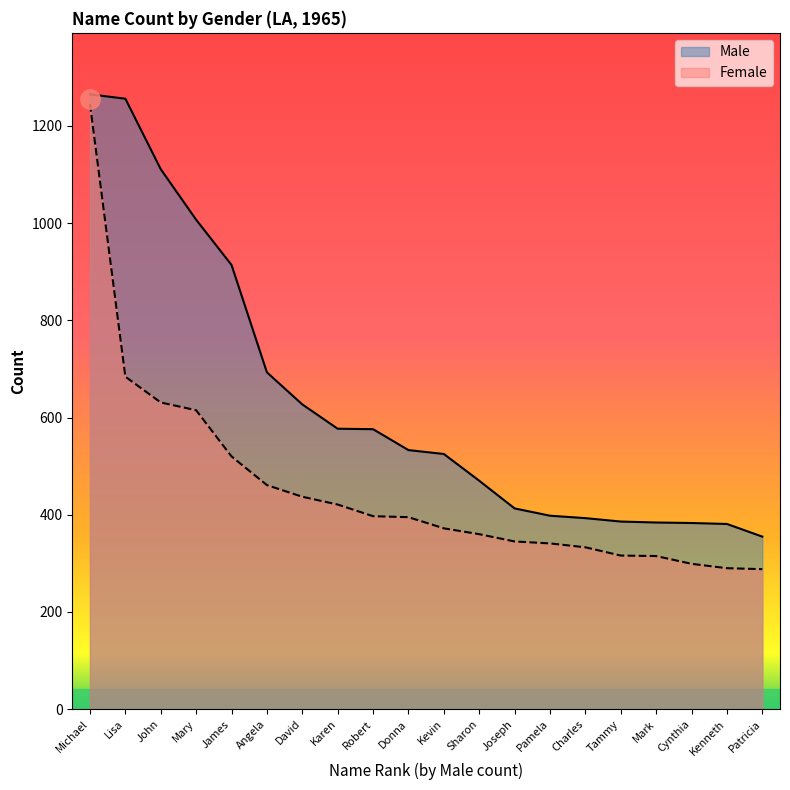

What is the difference between the Female values at Tammy and Charles?

17